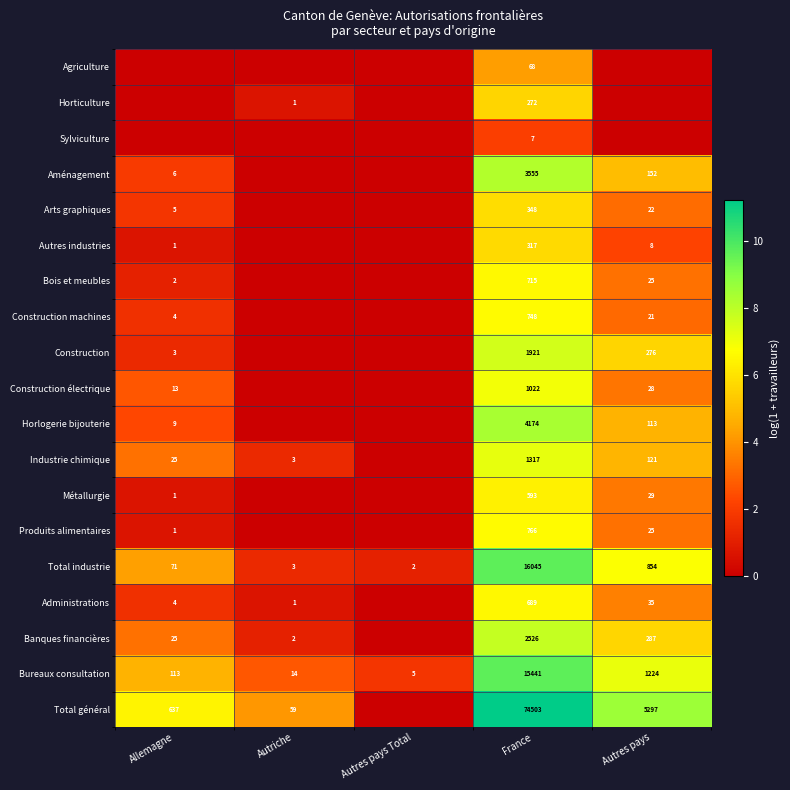

What is the average value of the Bureaux consultation series?

3359